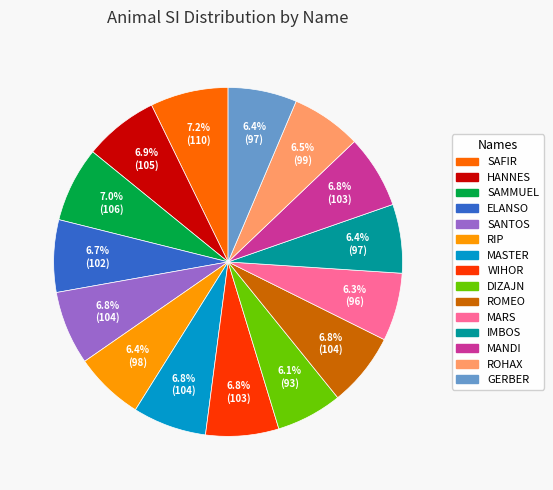

To the nearest percent, what portion does ROMEO represent?

7%